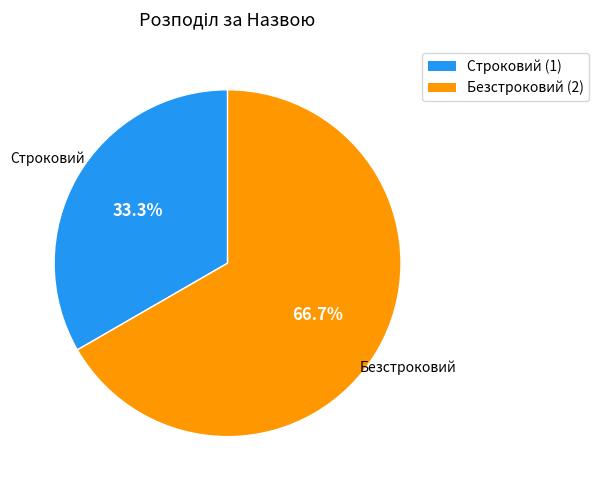

What percentage do Безстроковий and Строковий together represent?

100.0%